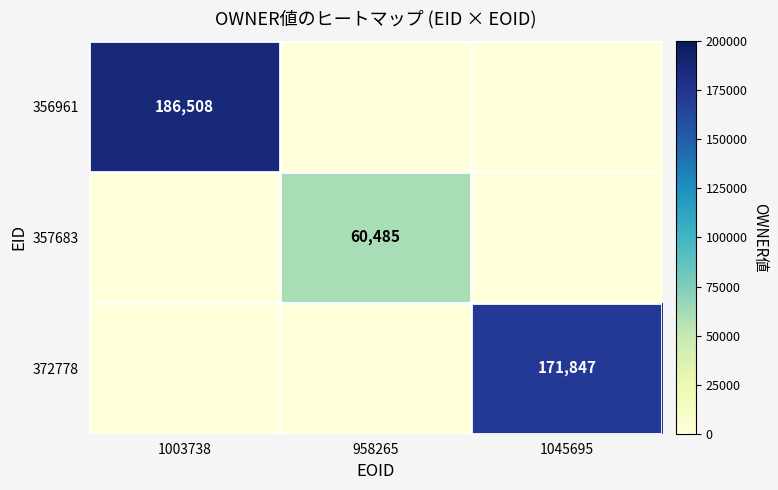

Is it true that 356961 equals 186508 at 1003738?

True